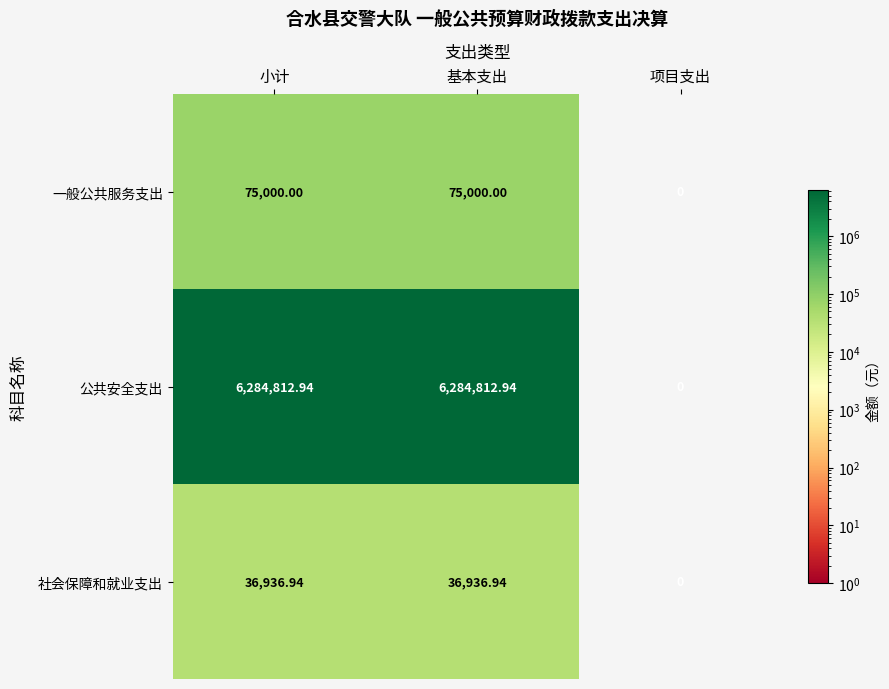

Which series has the widest spread of values?

公共安全支出